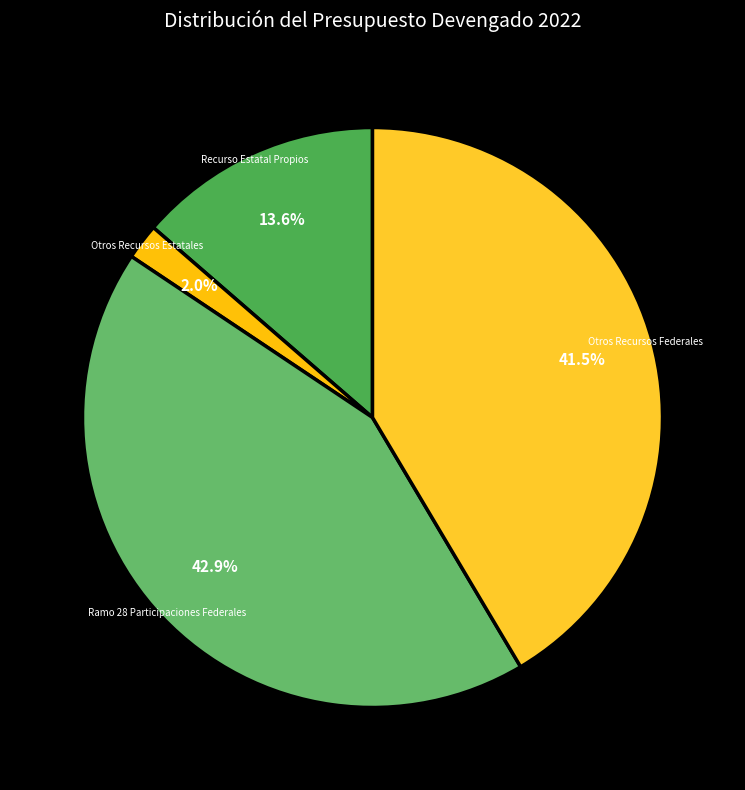

How many slices are in this pie chart?

4